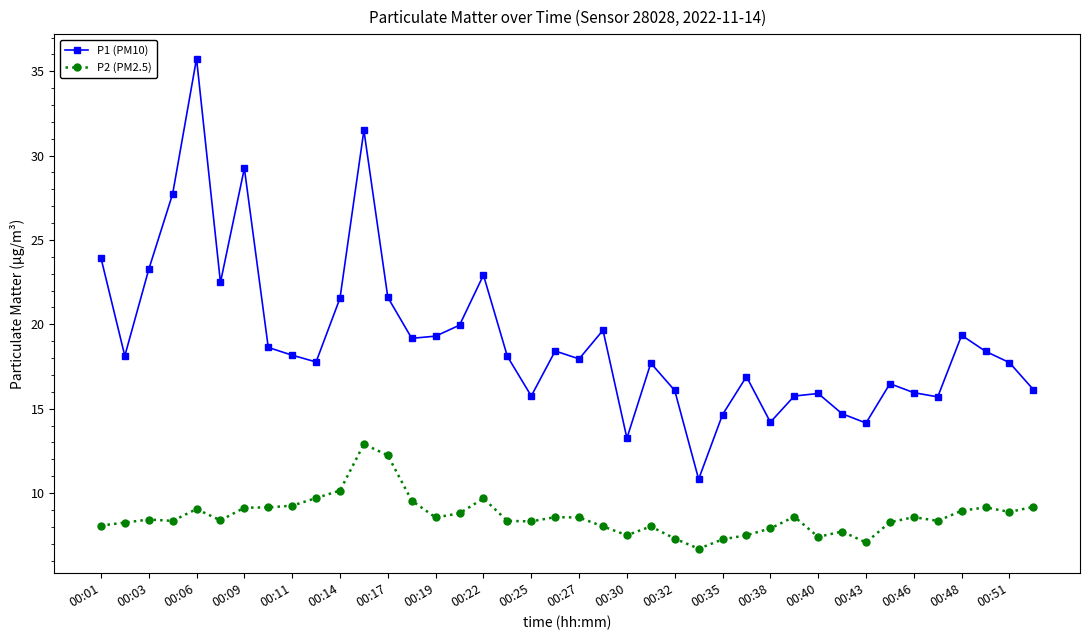

What is the value of the P1 (PM10) point at the 34th from the left?

16.5